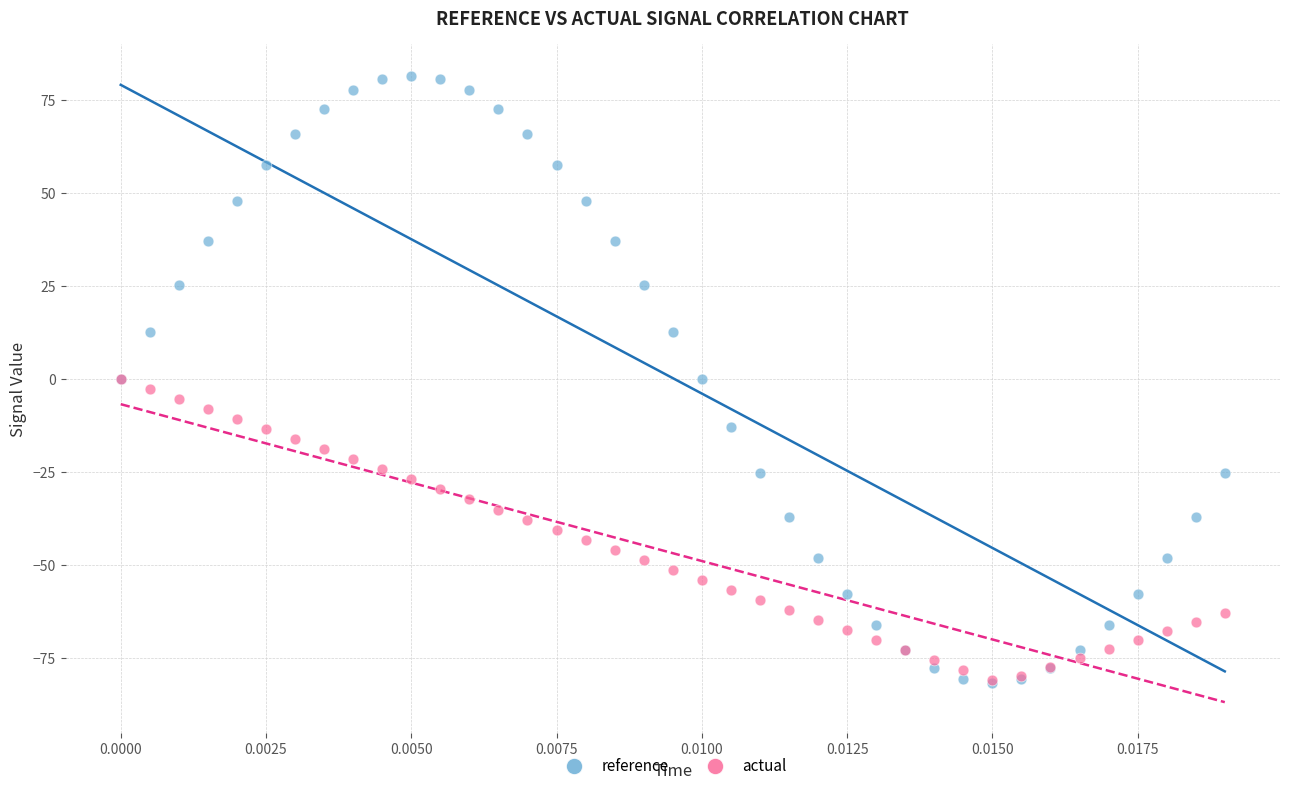

Which series has the largest Y range (max minus min)?

reference